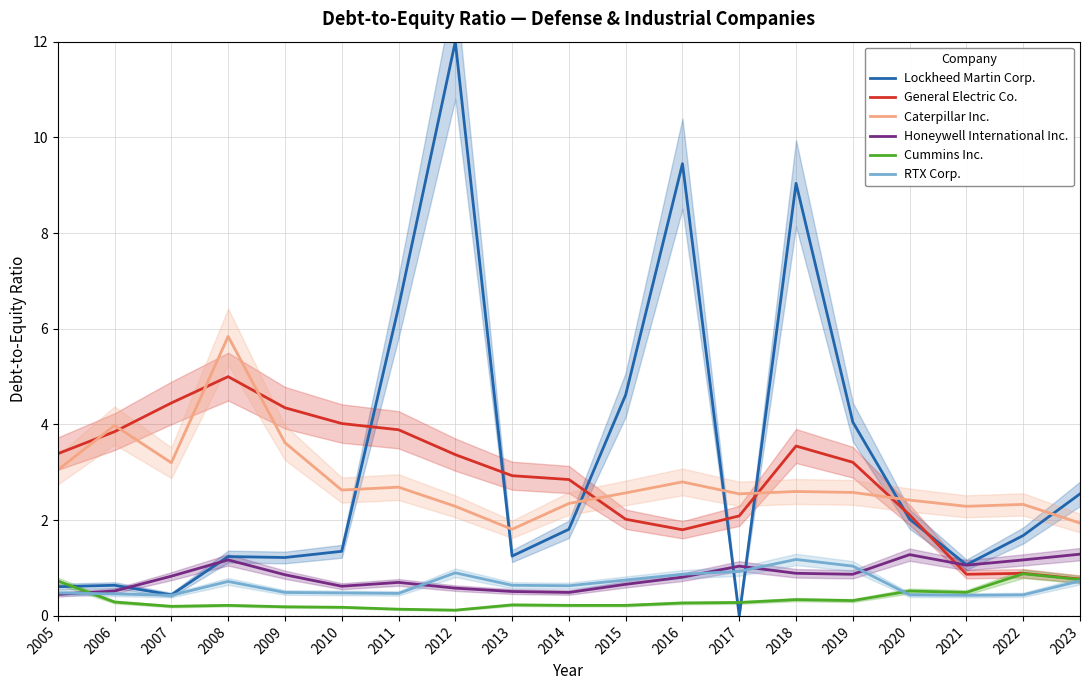

What is the total value across all series at 2021?

6.2